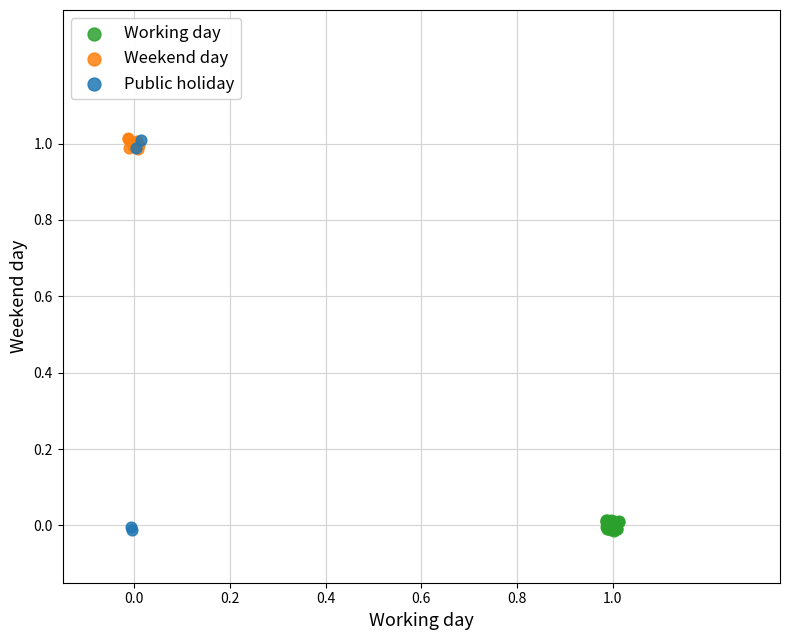

Which series has the widest spread of Y values?

Public holiday